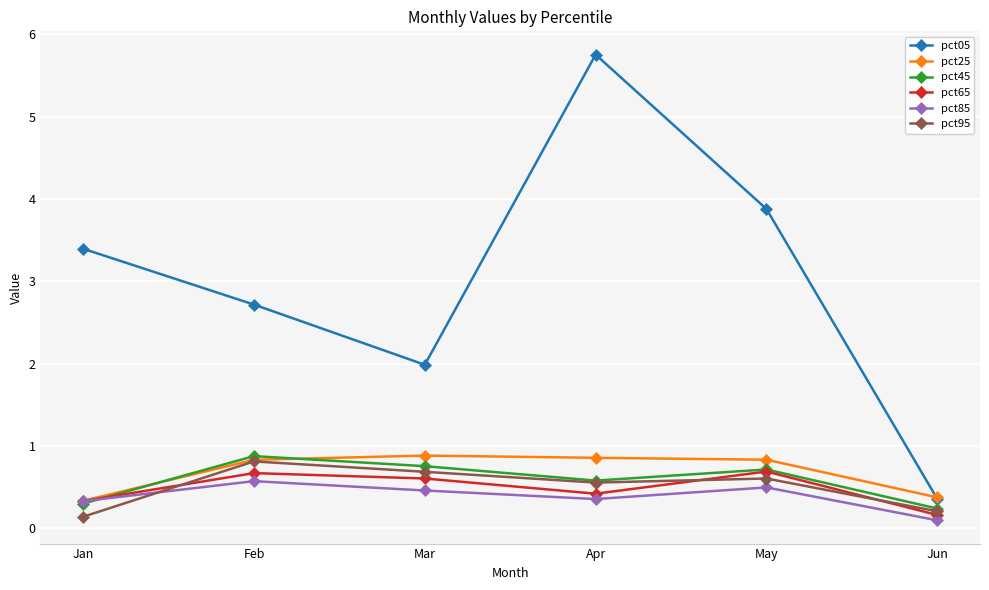

Which label corresponds to the largest value in the chart?

Apr